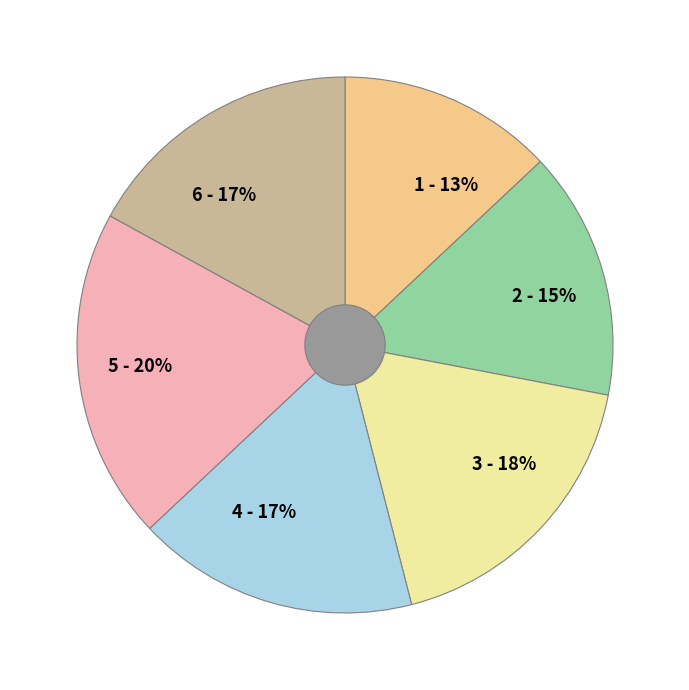

How many segments does this pie chart have?

6